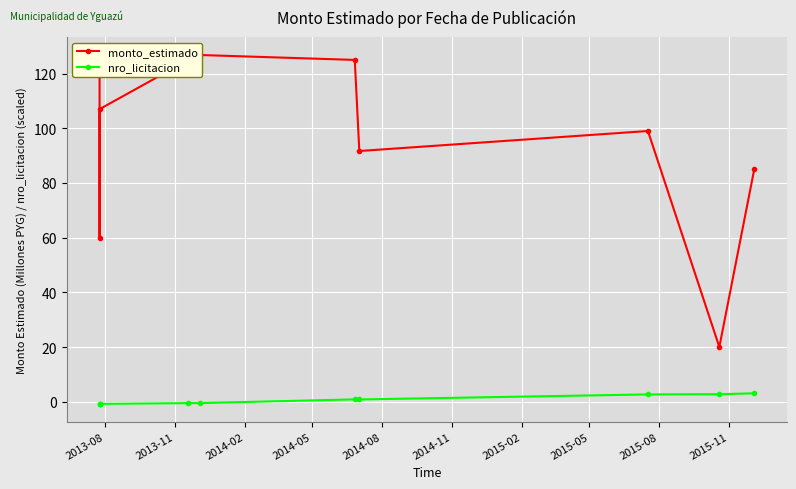

What is the highest value of the monto_estimado series?

127.0